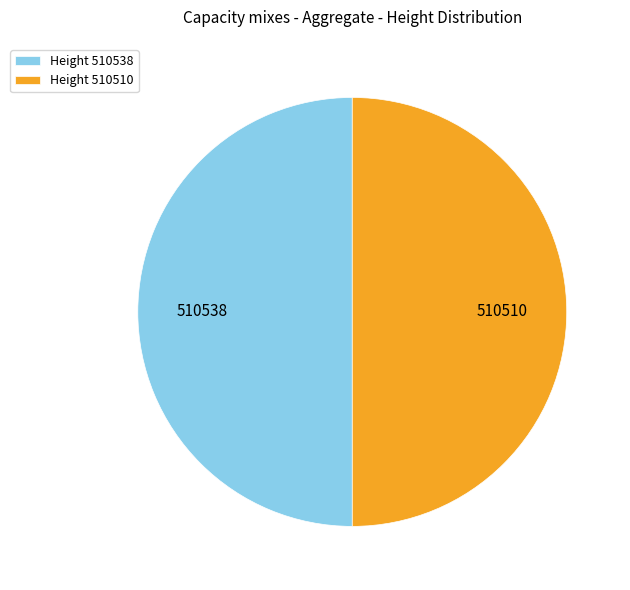

Approximately how many times larger is the value at Height 510510 compared to Height 510538?

1.0